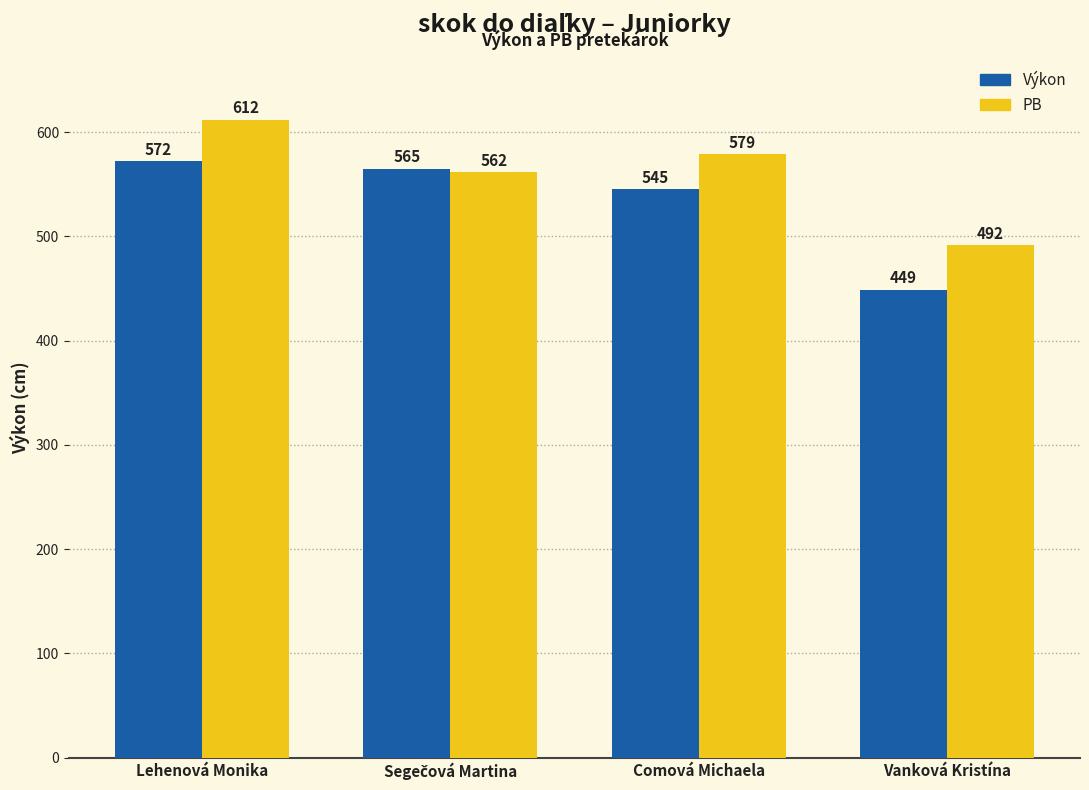

What is the value of the PB bar at the 1st from the left?

612